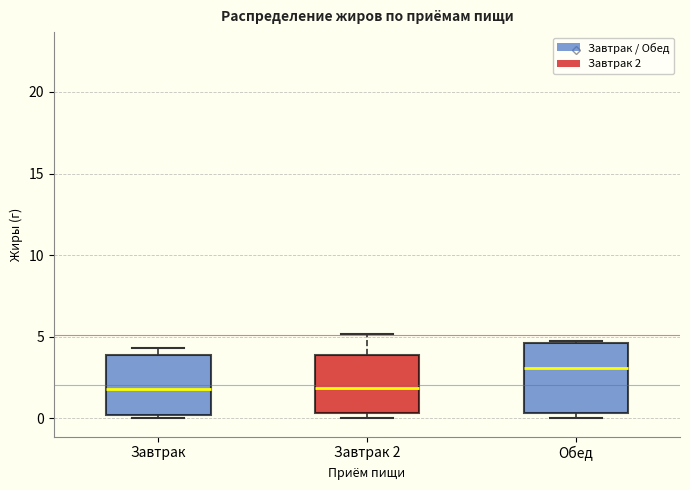

Reading left to right, transcribe this box plot: for each box, give where its median line is, the range the box spans, and where its two whiskers end, as read against the y-axis. The values are not printed on the chart, so give them approximately, as read against the axis.

Завтрак: median 2.0, box 0.0 to 4.0, whiskers 0.0 (just below the box's lower edge) to 4.5
Завтрак 2: median 2.0, box 0.5 to 4.0, whiskers 0.0 to 5.0
Обед: median 3.0, box 0.5 to 4.5, whiskers 0.0 to 5.0